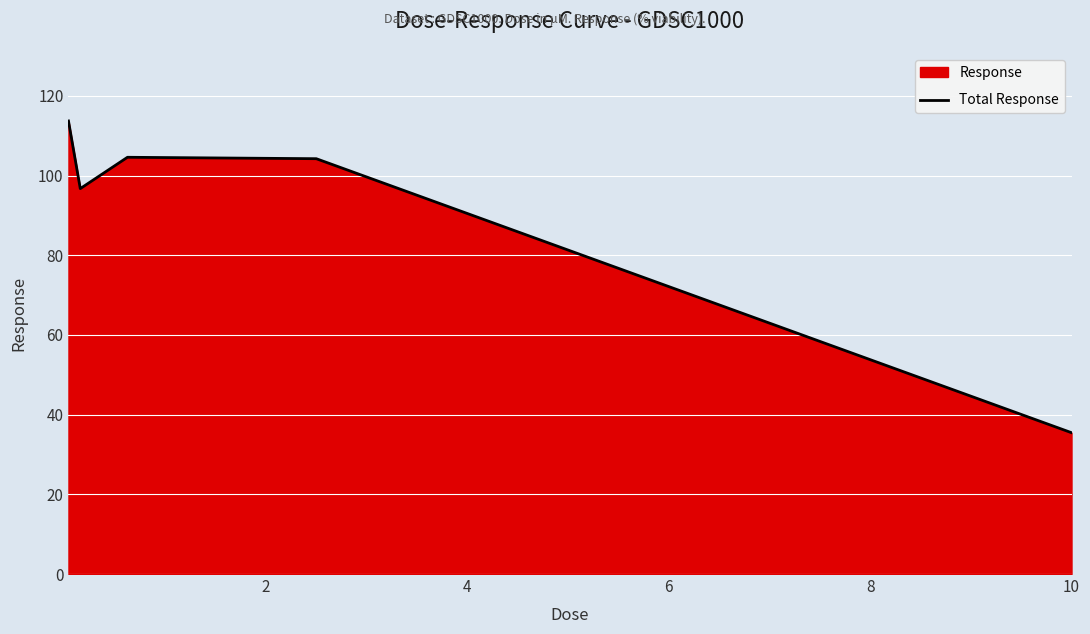

What is the sum of all values?

454.8